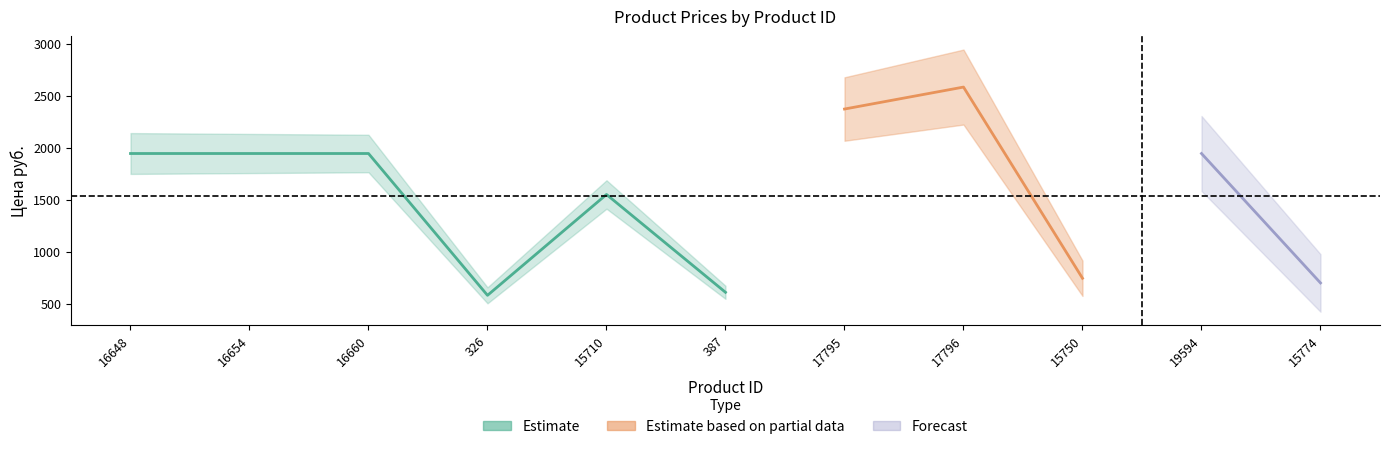

Where is the first local minimum for Цена руб.?

326